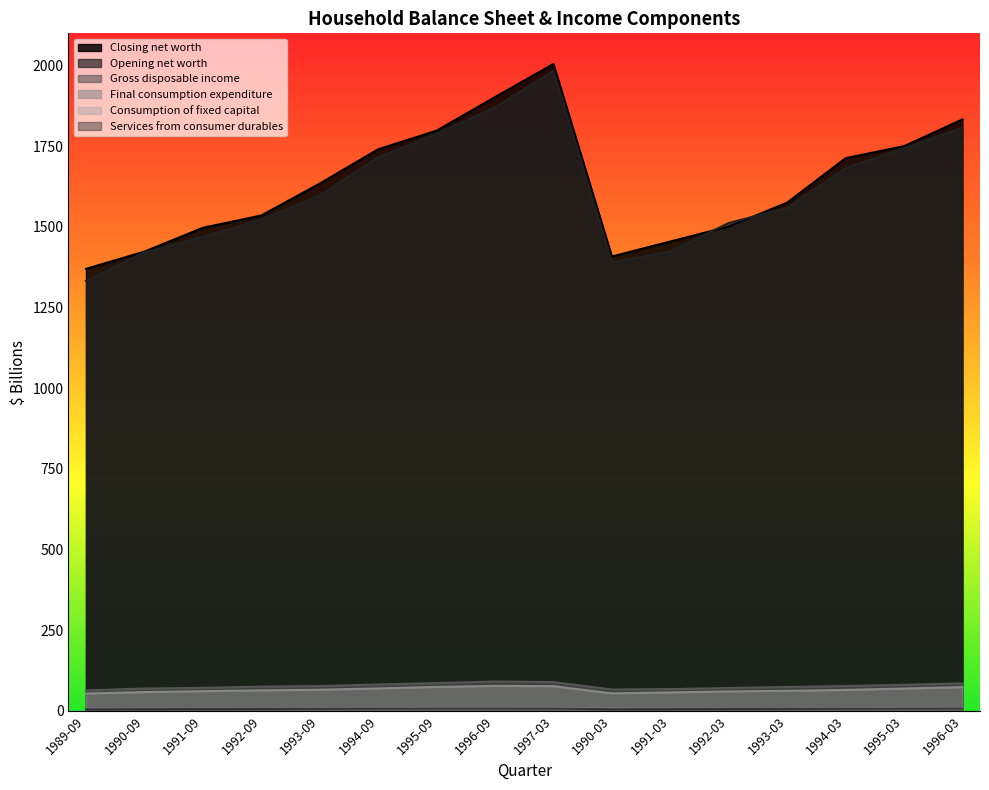

Which series has the widest spread of values?

Opening net worth